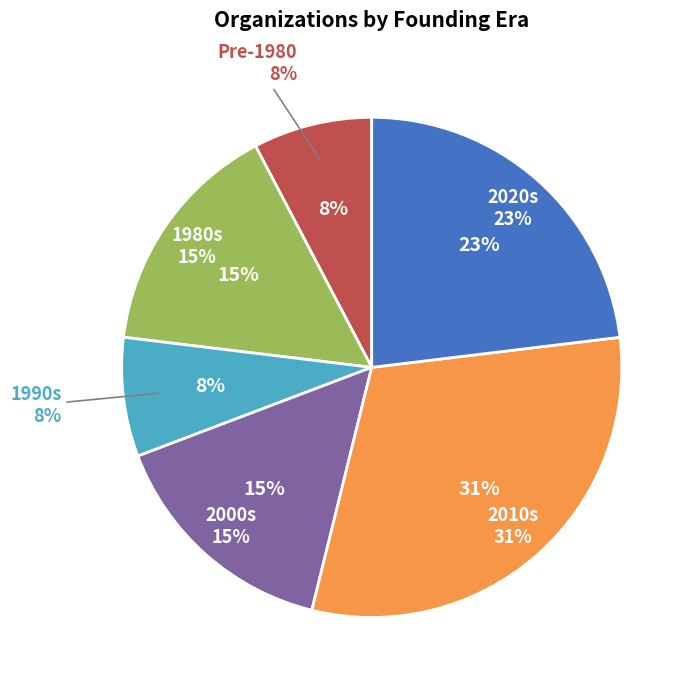

Does Quality Tutors International account for over 50% of the chart?

No